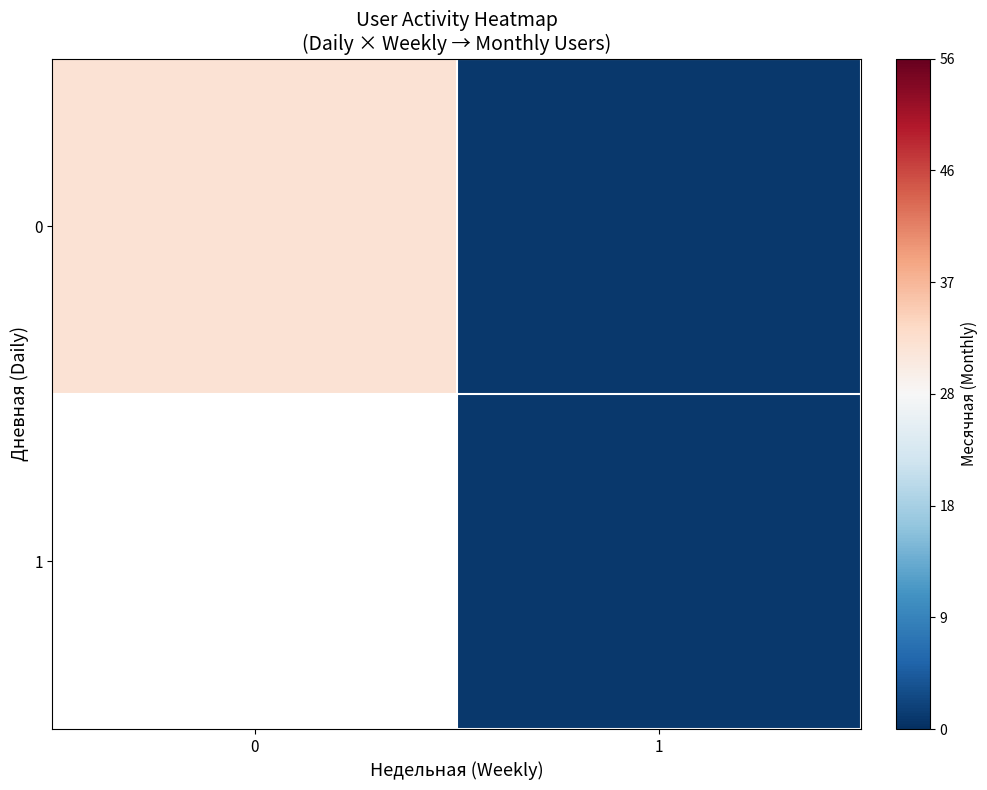

At how many categories does at least one series exceed 3?

1